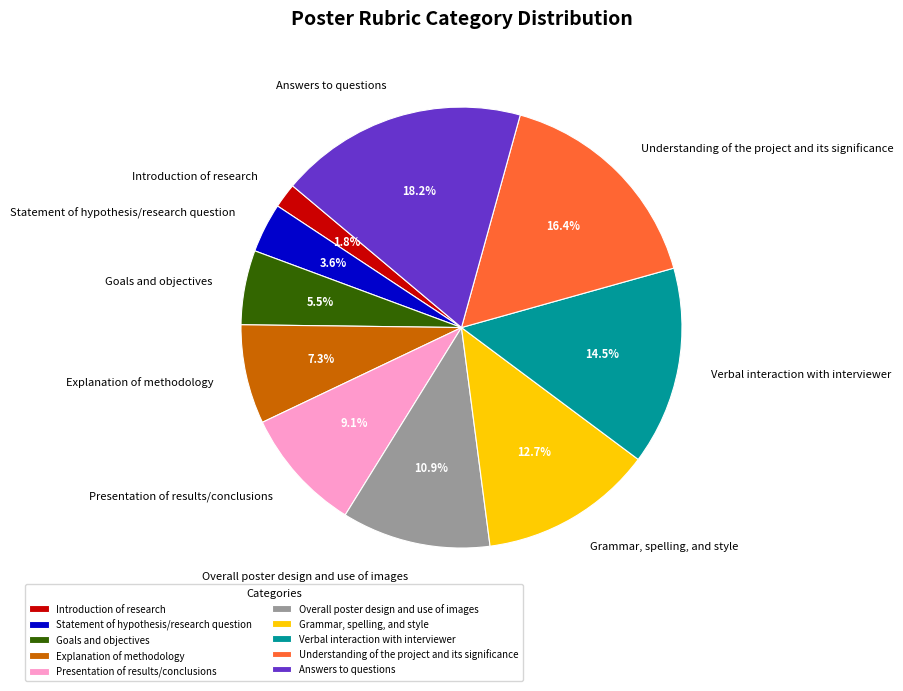

How many slices are in this pie chart?

10